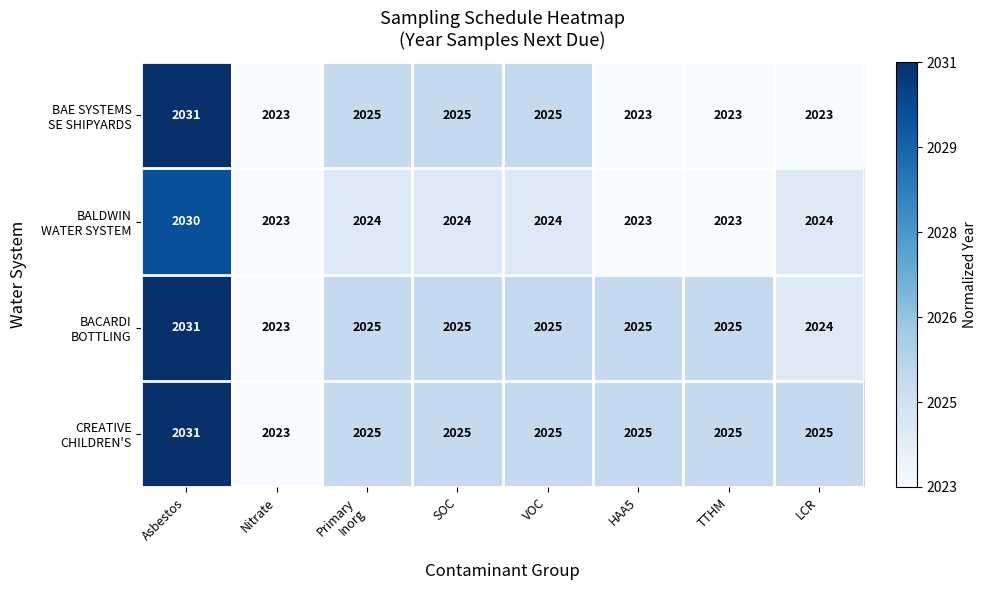

At which category is the sum across all series the highest?

Asbestos